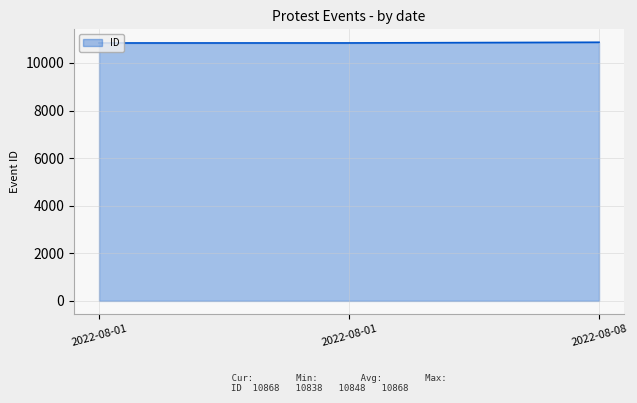

At which label does the data first exceed 10839?

2022-08-08